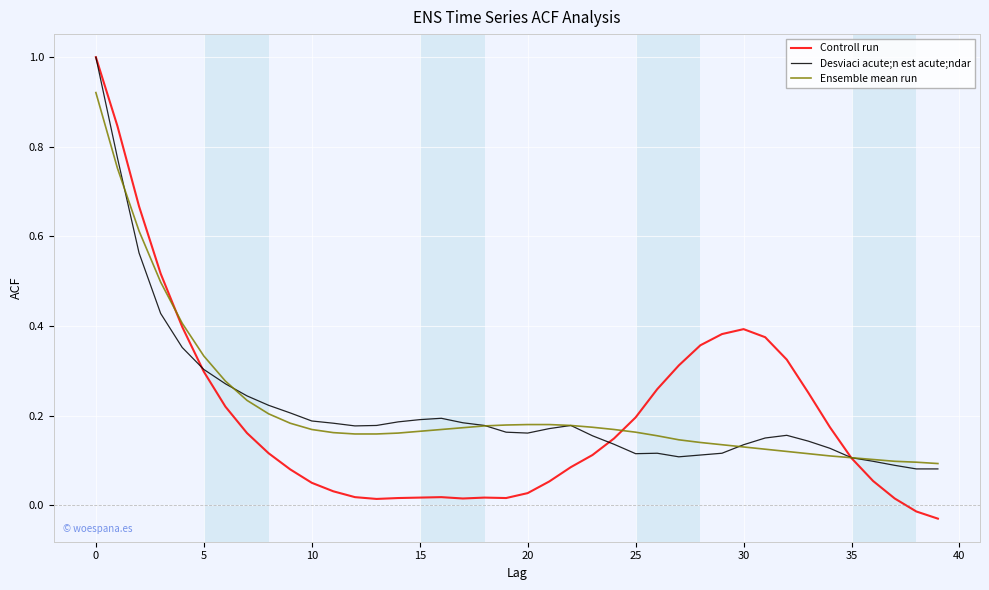

Which series has the largest range (max minus min)?

Controll run